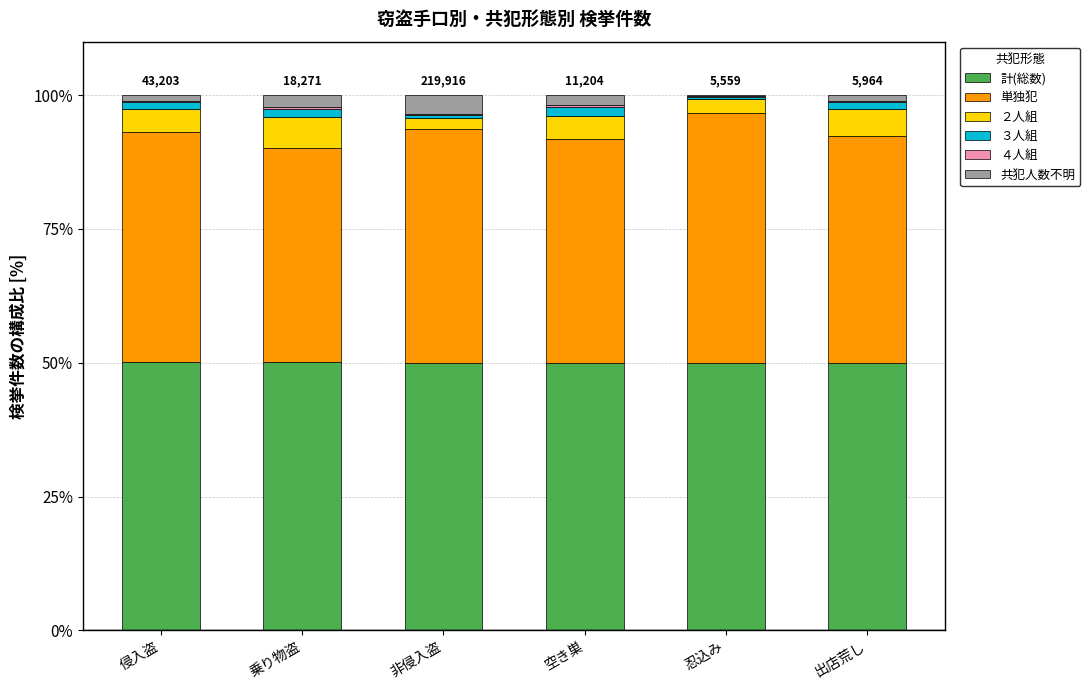

What is the maximum value for 計(総数)?

50.1